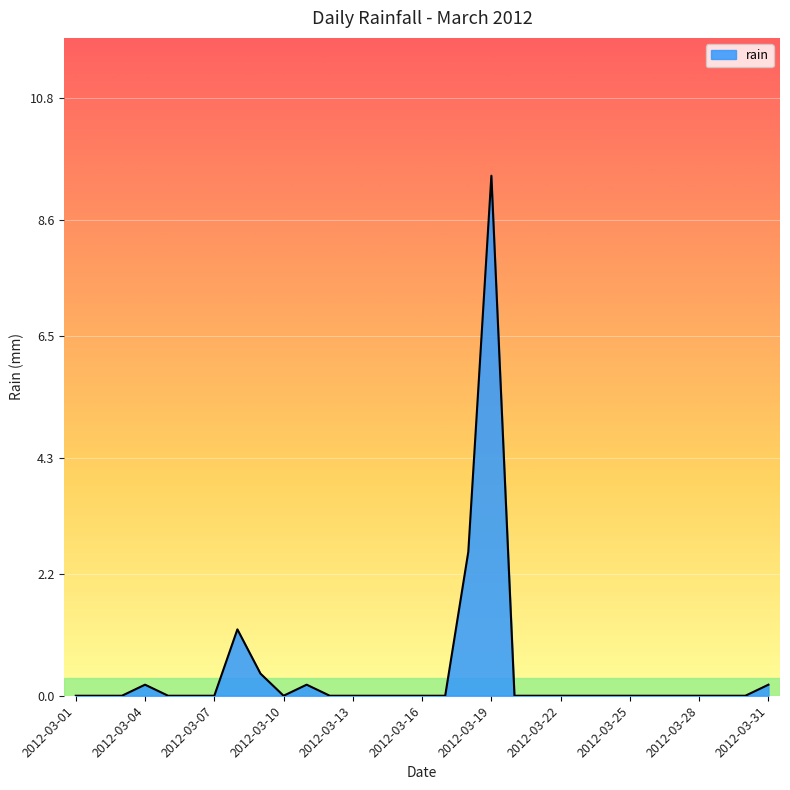

What is the maximum value shown in the chart?

9.4